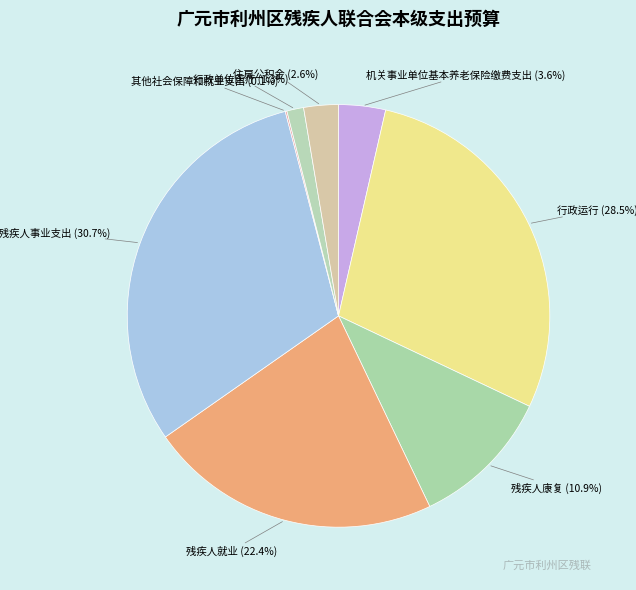

Which slice is the largest?

其他残疾人事业支出